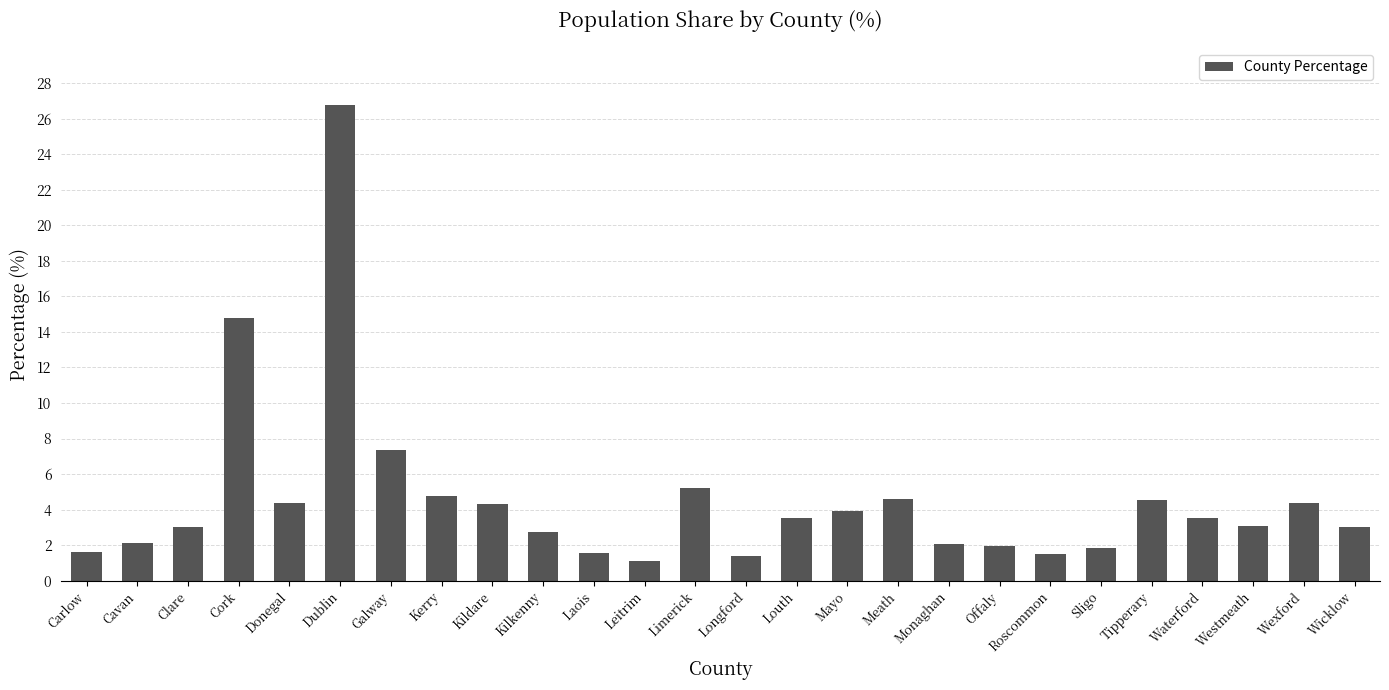

What is the greatest value displayed?

26.8